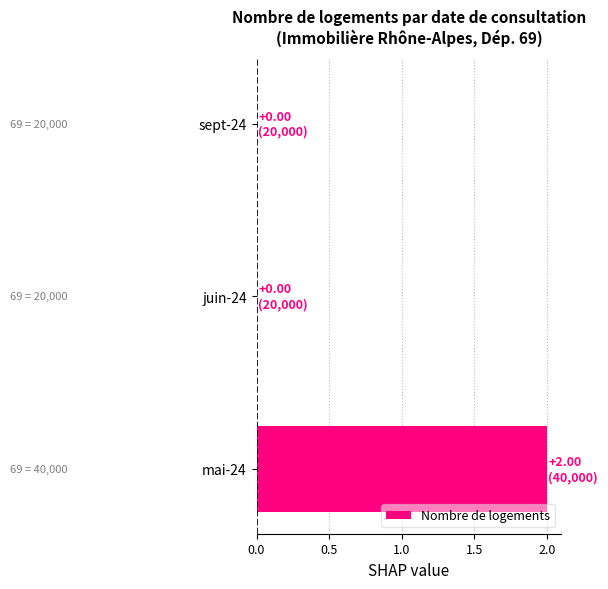

True or false: the data shows 1 at mai-24.

False